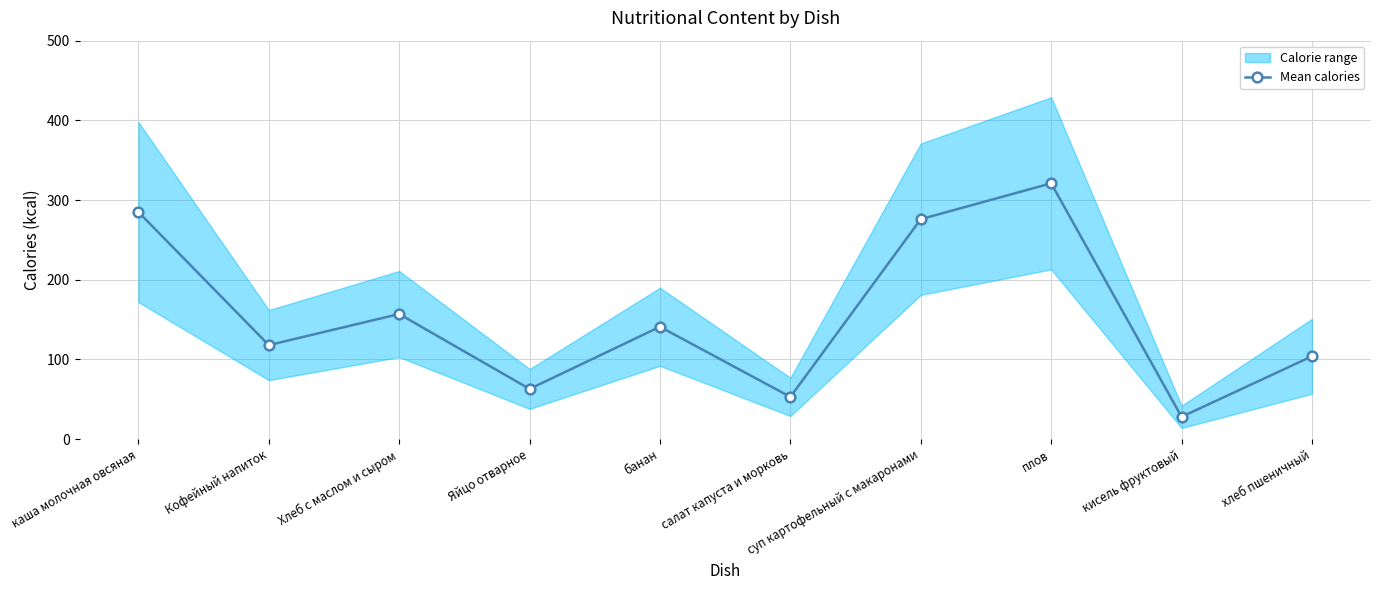

Reading left to right, list all the values displayed in this chart.

285	118	157	63	141	53	276	321	28	104